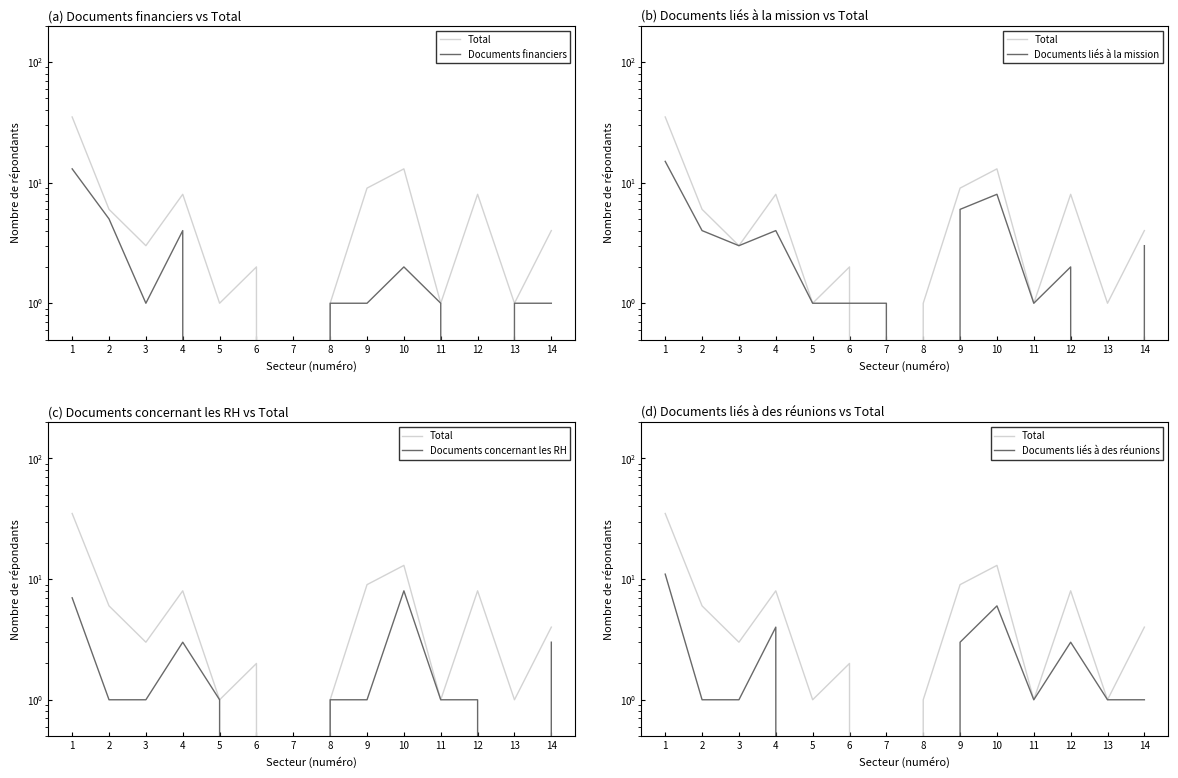

What is the sum of the Documents concernant les RH values at 5 and 1?

8